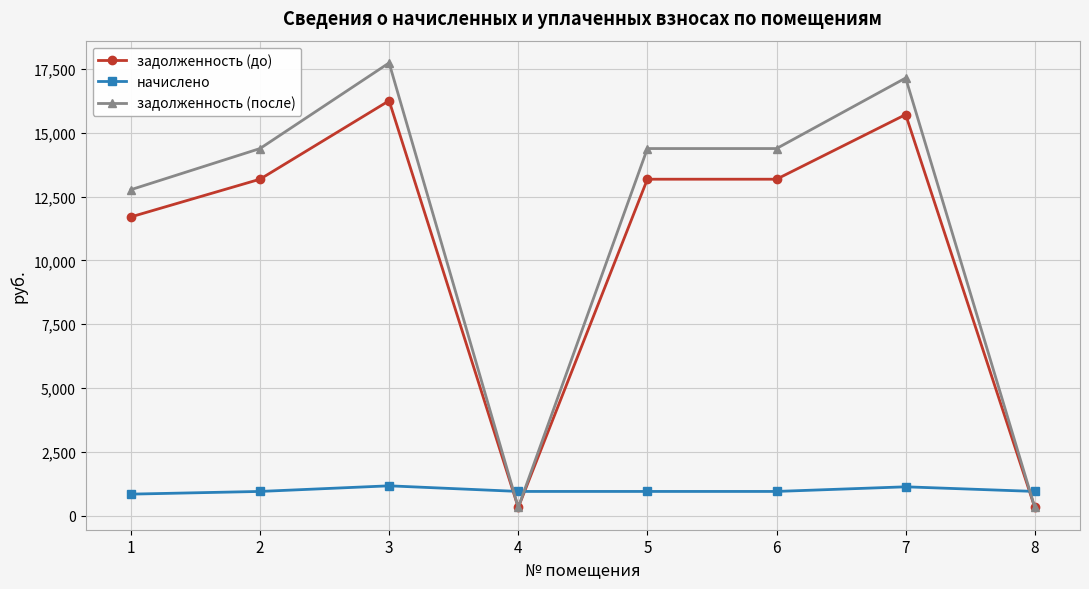

Which series ends up on top after the final intersection of задолженность (после) and начислено?

начислено